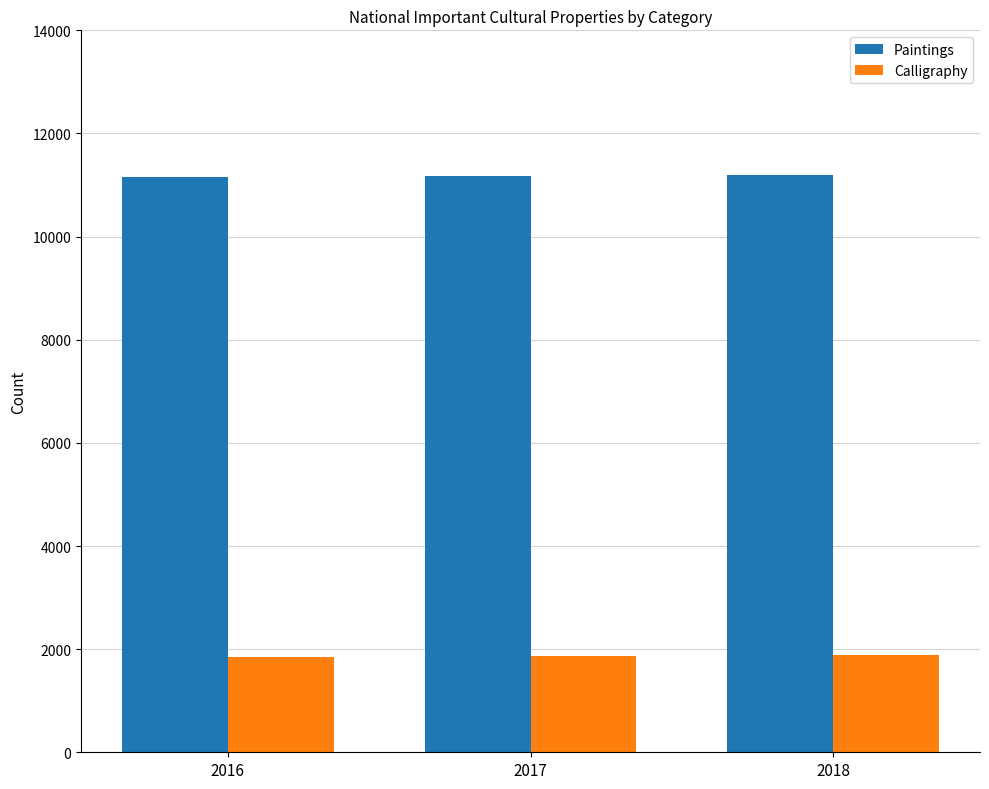

True or false: Calligraphy has a value of 3125 at 2018.

False